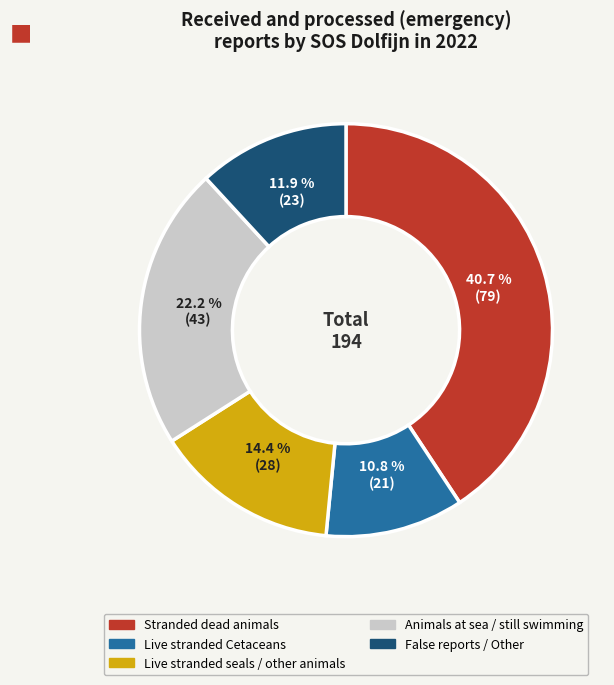

To the nearest percent, what percentage of the pie is Live stranded seals / other animals?

14%